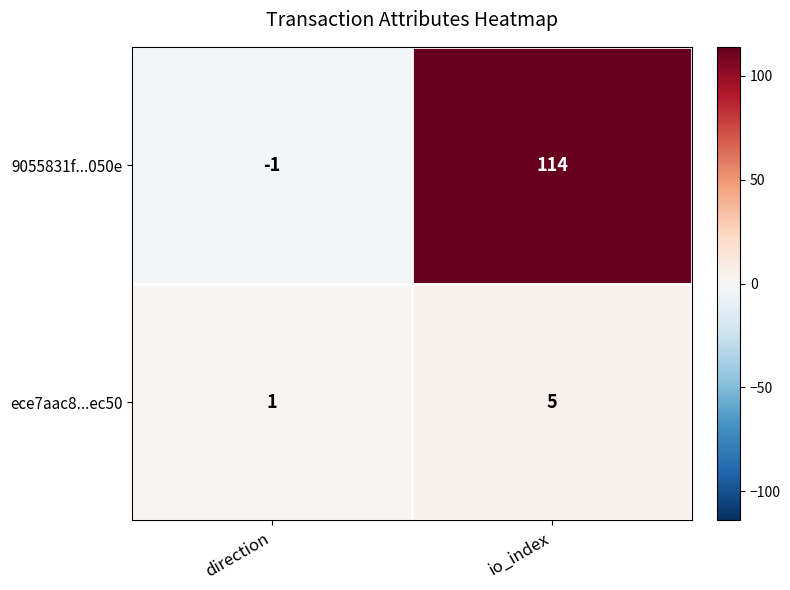

Which label corresponds to the largest value in the chart?

io_index